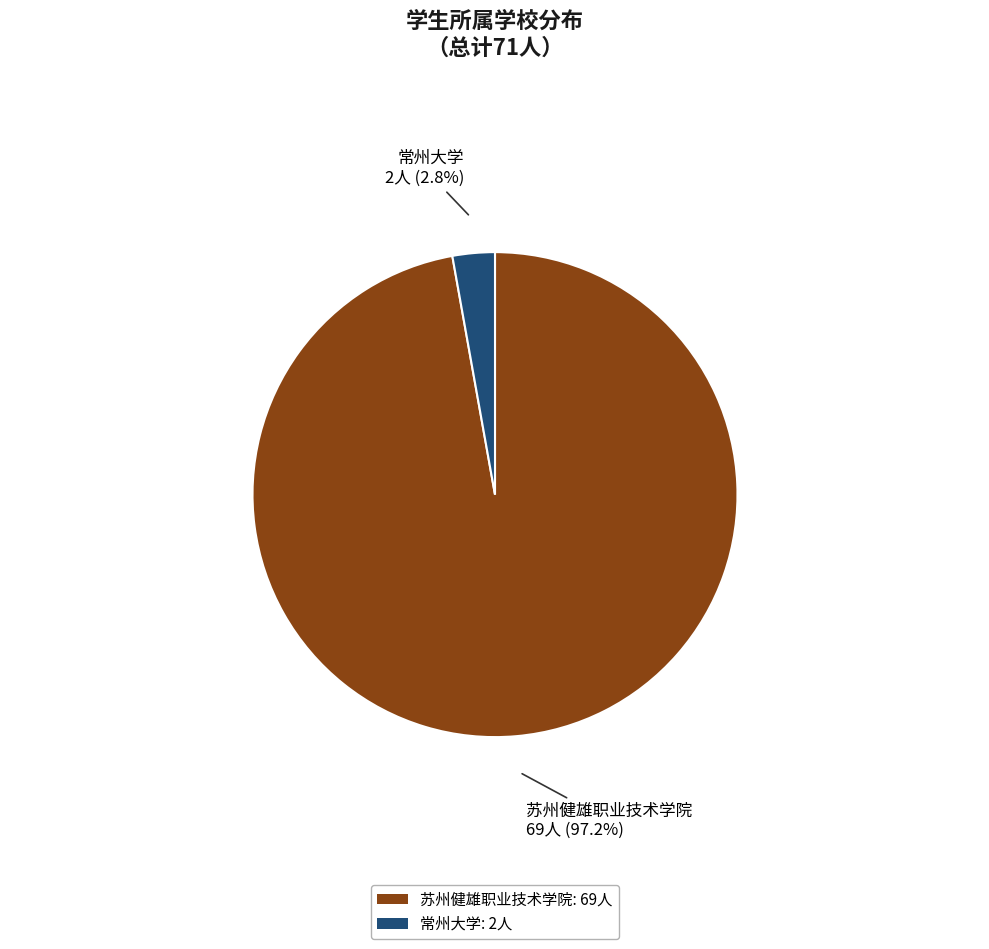

Combined, do 苏州健雄职业技术学院 and 常州大学 account for over 50%?

Yes